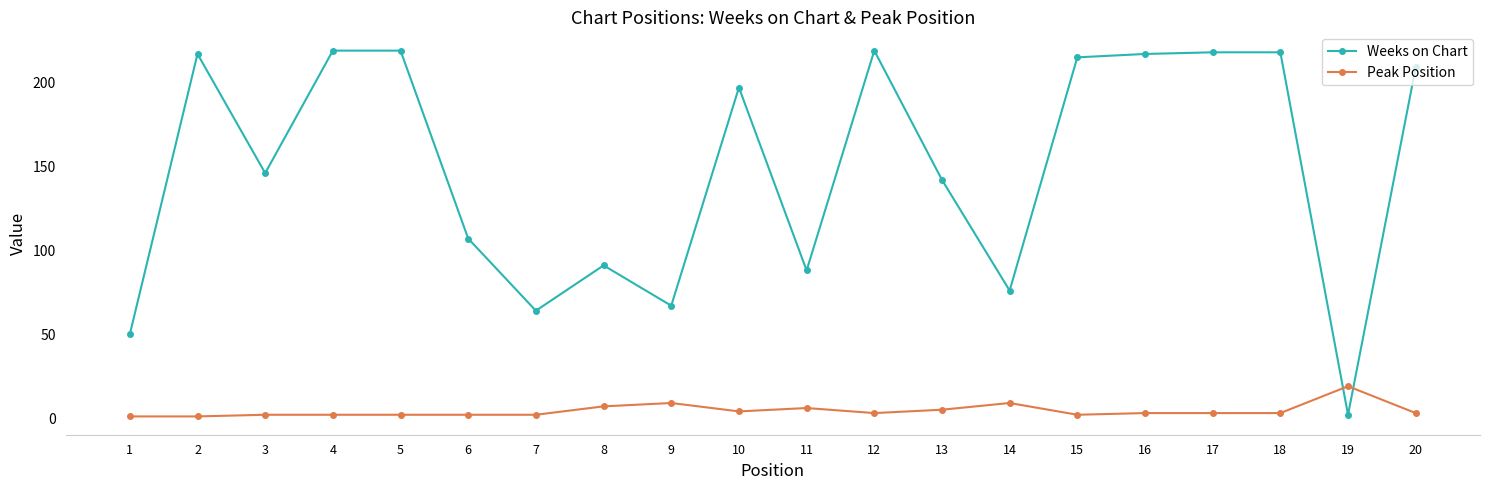

What is the difference between the maximum and minimum values in the Weeks on Chart series?

217